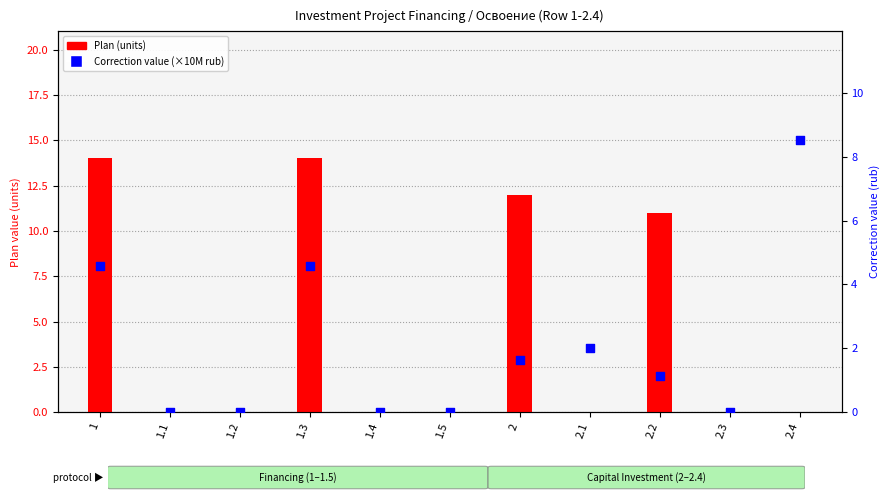

What are all the series names shown in the legend?

Plan (units), Correction value (×10M rub)